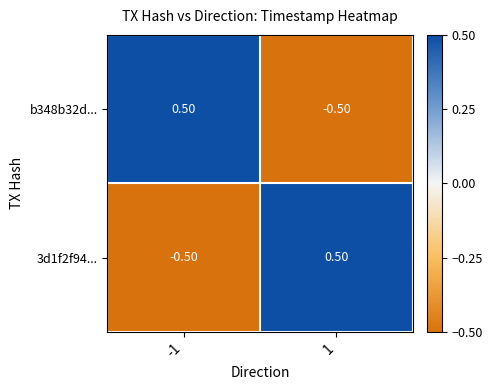

What is the difference between the 3d1f2f94... values at 1 and -1?

1.0